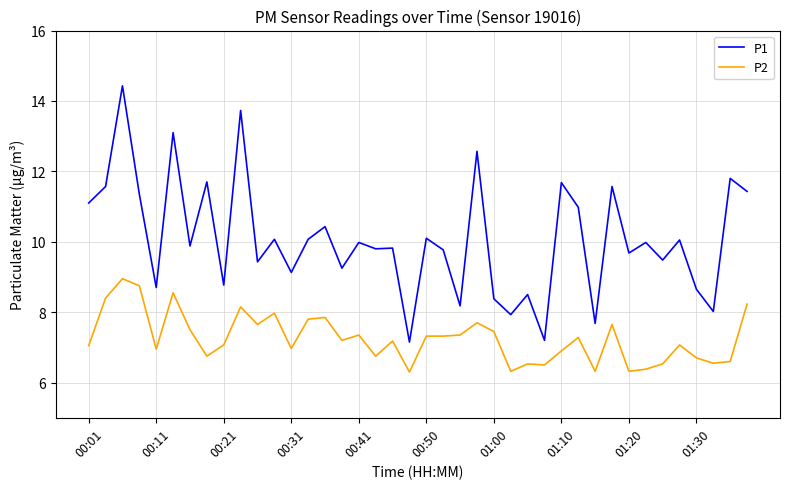

What is the average value of the P2 series?

7.3